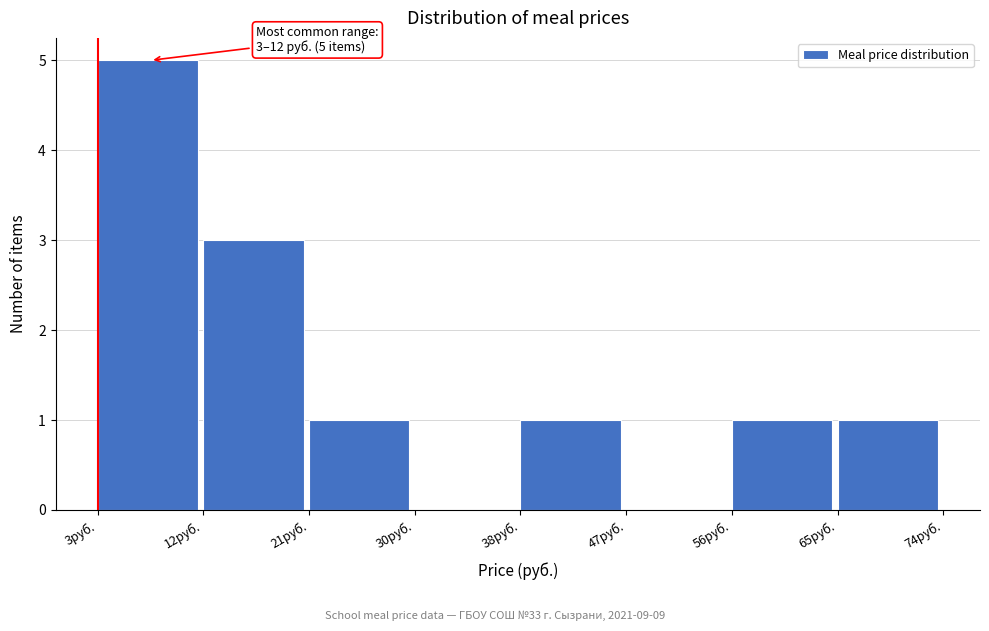

Which range on the x-axis has the tallest bar?

3 to 12